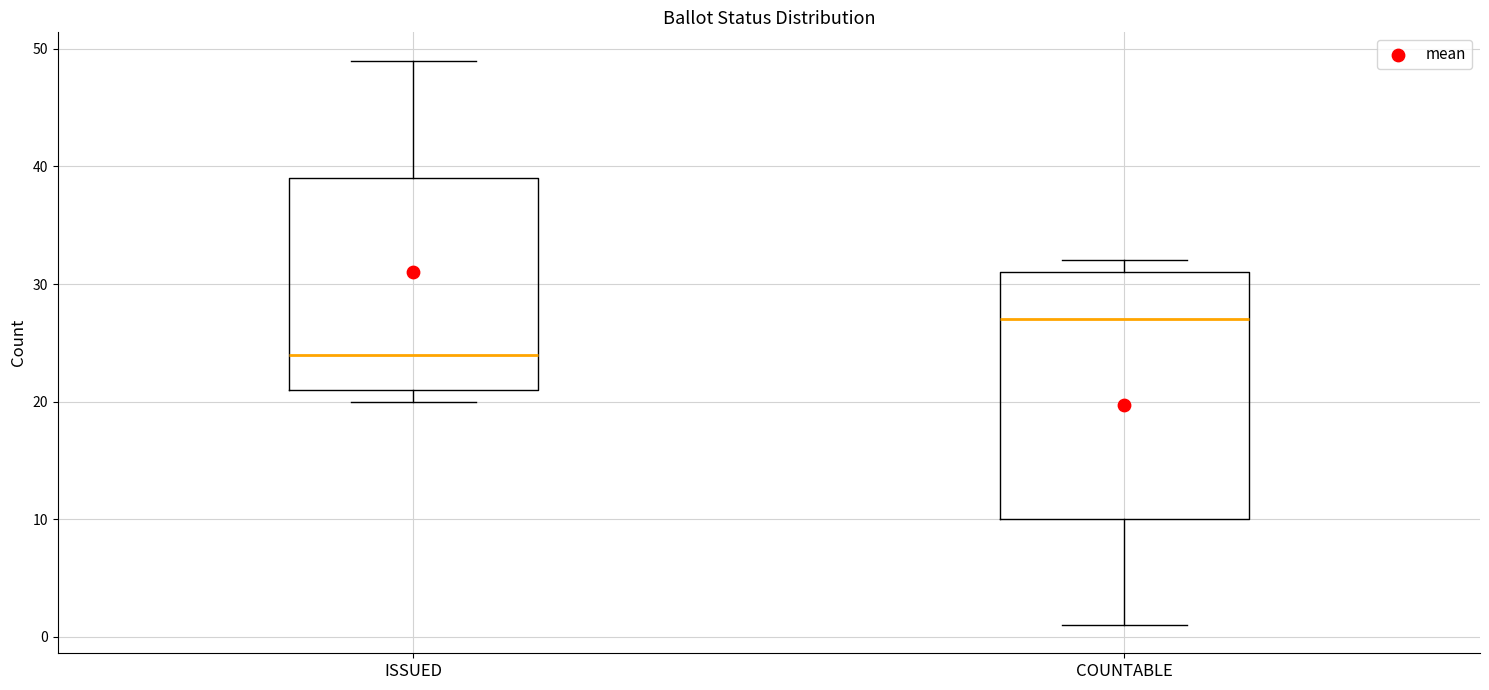

Which box's median line is the highest?

COUNTABLE